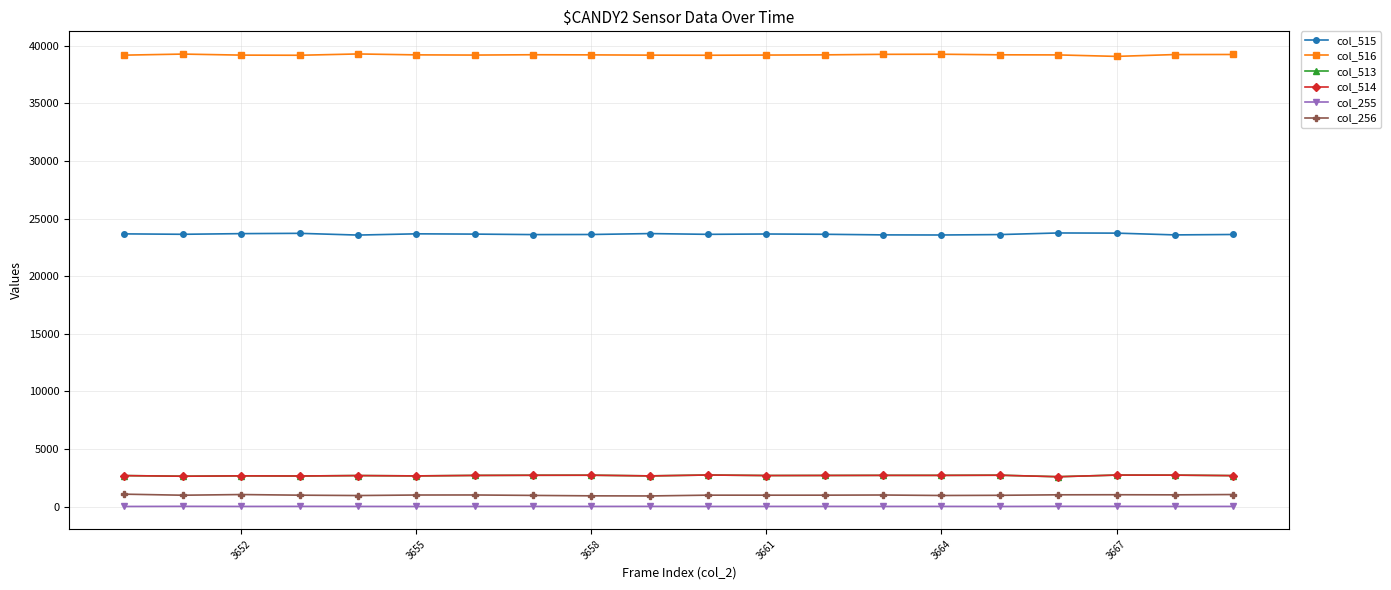

True or false: col_513 has more than 0 interior local peaks.

True